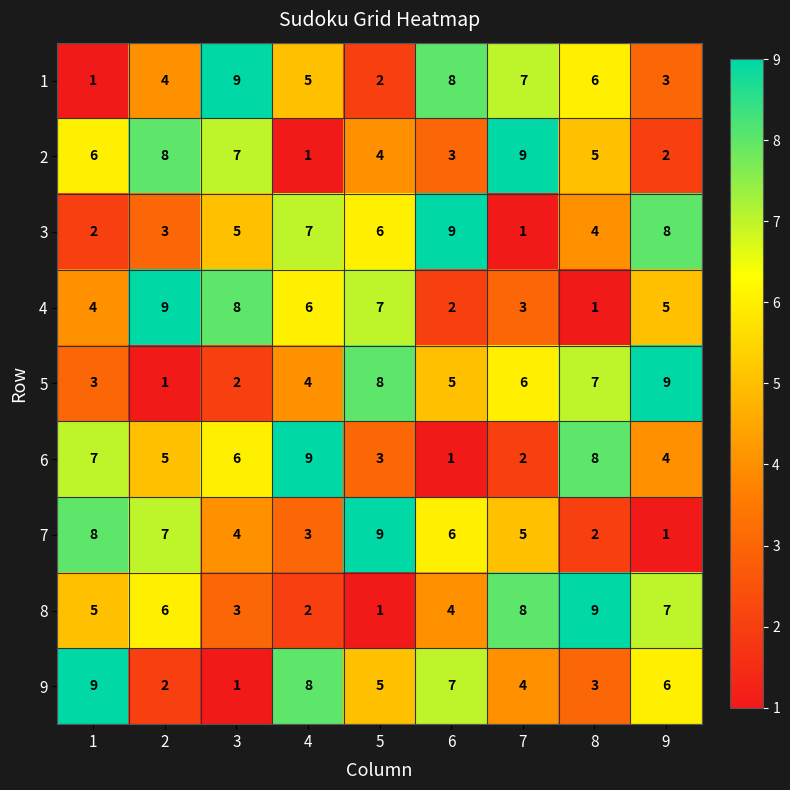

How many distinct data groups are displayed?

9